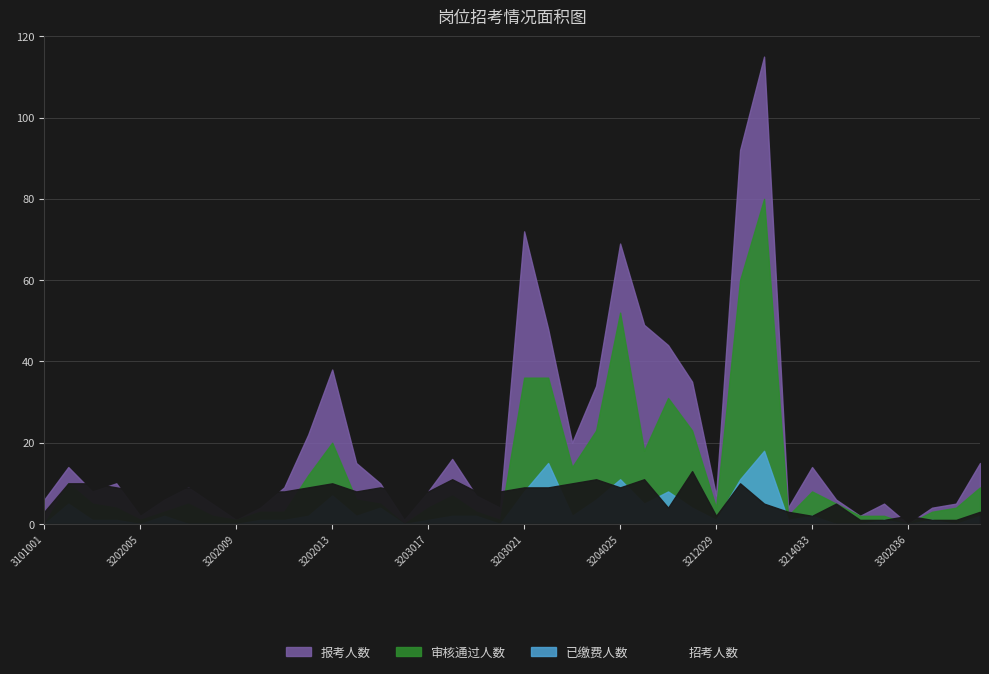

Which category has the highest value in the 招考人数 series?

3212028